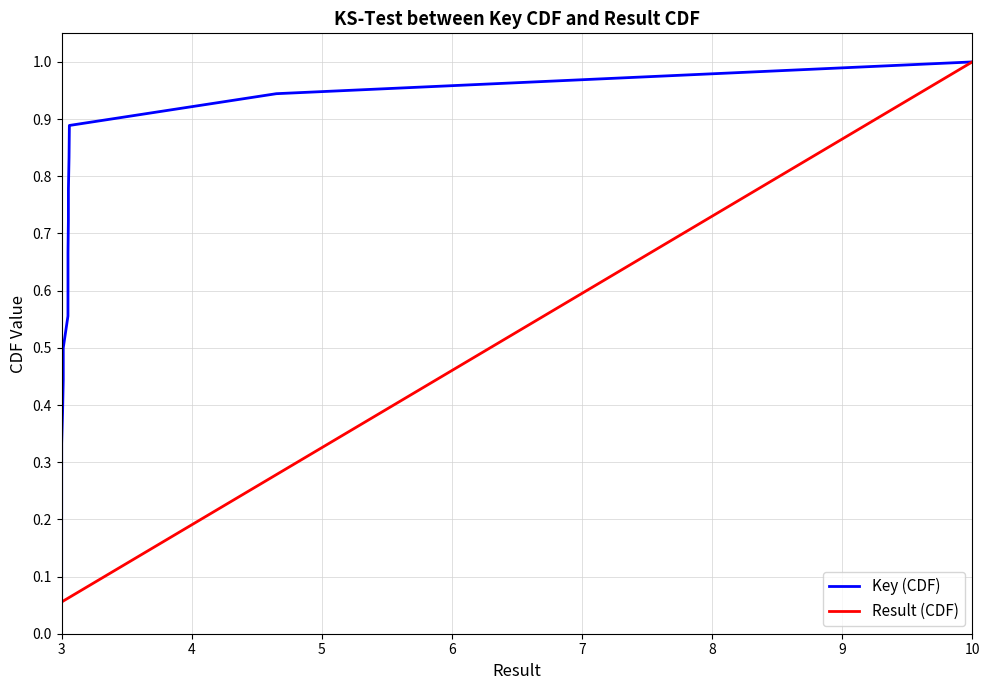

What is the sum of all Key (CDF) values?

9.5